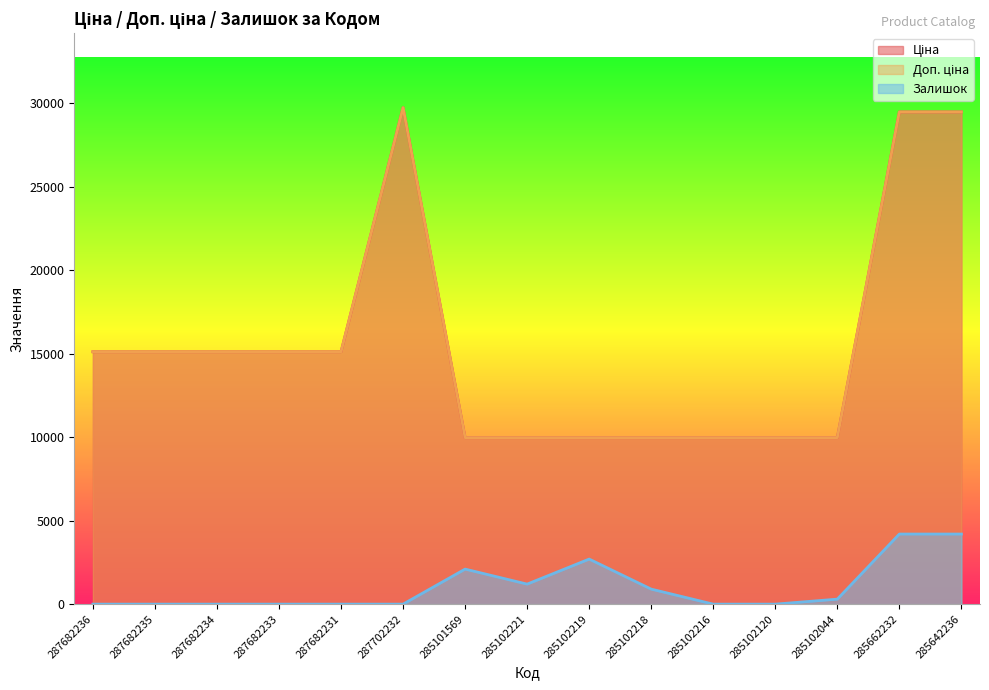

What is the value of the Залишок point at the 9th from the left?

2700.0